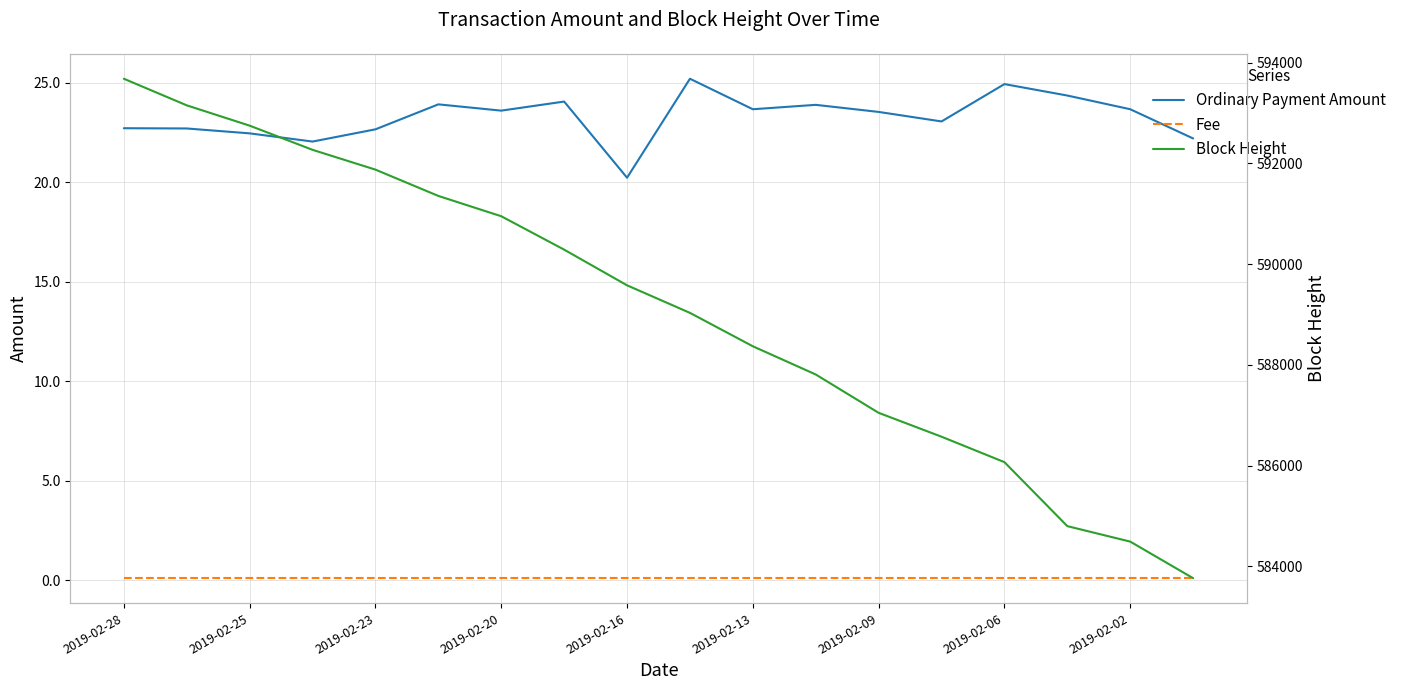

Reading left to right, list all the values displayed in this chart.

Ordinary Payment Amount: 22.7	22.7	22.5	22.1	22.7	23.9	23.6	24.1	20.2	25.2	23.7	23.9	23.5	23.1	24.9	24.4	23.7	22.2
Fee: 0.1	0.1	0.1	0.1	0.1	0.1	0.1	0.1	0.1	0.1	0.1	0.1	0.1	0.1	0.1	0.1	0.1	0.1
Block Height: 593679.0	593151.0	592748.0	592268.0	591875.0	591353.0	590950.0	590287.0	589579.0	589032.0	588369.0	587809.0	587048.0	586574.0	586069.0	584799.0	584492.0	583766.0